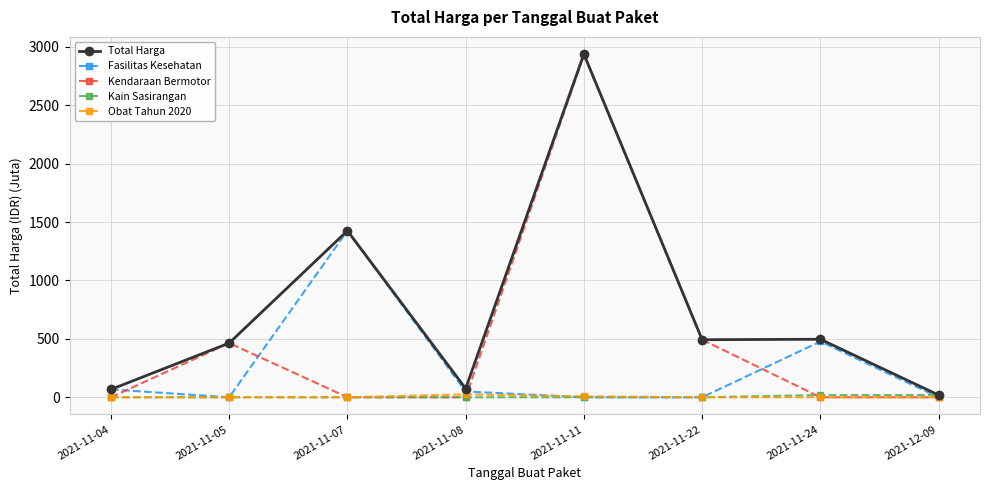

Where is the first local minimum for Fasilitas Kesehatan?

2021-11-05